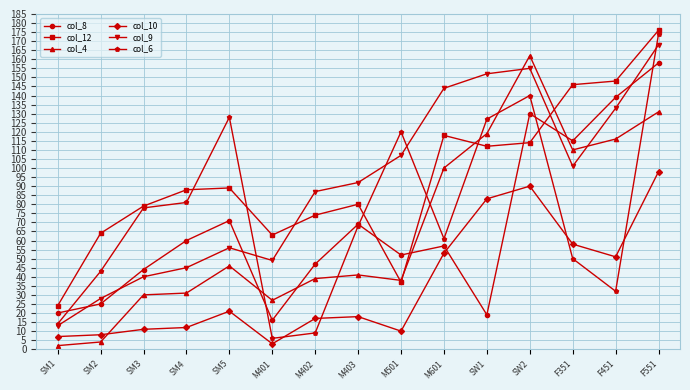

Reading left to right, what are all the values shown in this chart?

col_8: 20	25	44	60	71	16	47	69	52	57	19	130	115	139	158
col_12: 24	64	79	88	89	63	74	80	37	118	112	114	146	148	176
col_4: 2	4	30	31	46	27	39	41	38	100	119	162	110	116	131
col_10: 7	8	11	12	21	3	17	18	10	53	83	90	58	51	98
col_9: 13	28	40	45	56	49	87	92	107	144	152	155	101	133	168
col_6: 14	43	78	81	128	6	9	68	120	61	127	140	50	32	174